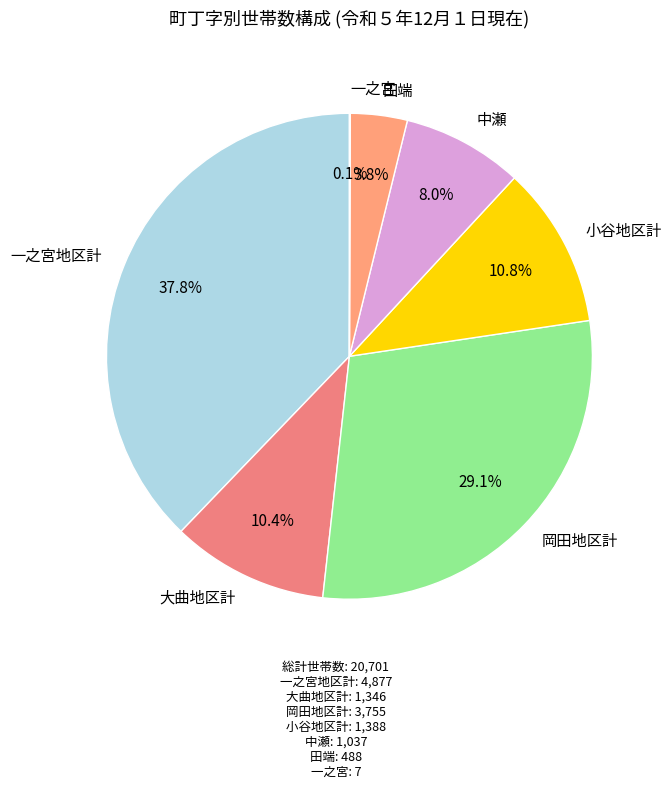

Approximately how many times larger is the value at 中瀬 compared to 小谷地区計?

0.7